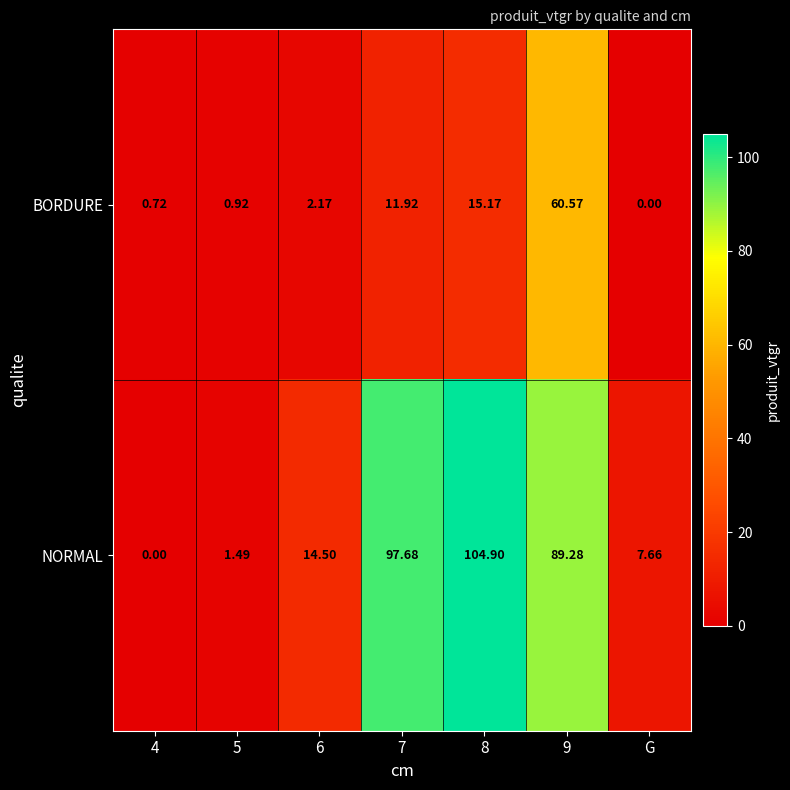

List the series in order of their peak value, lowest first.

BORDURE, NORMAL